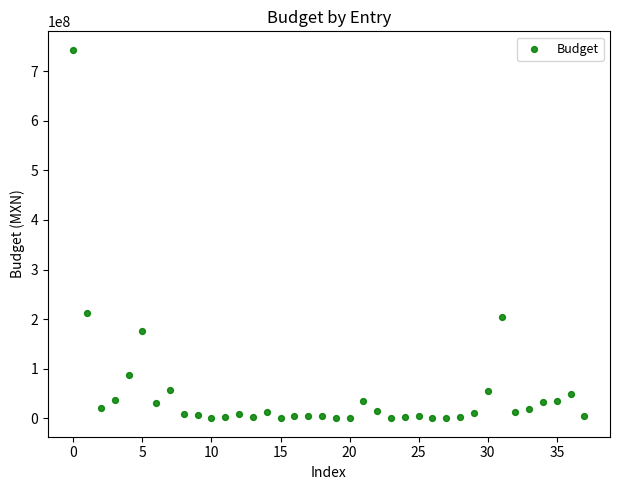

What is the range of Y values (max minus min)?

742964395